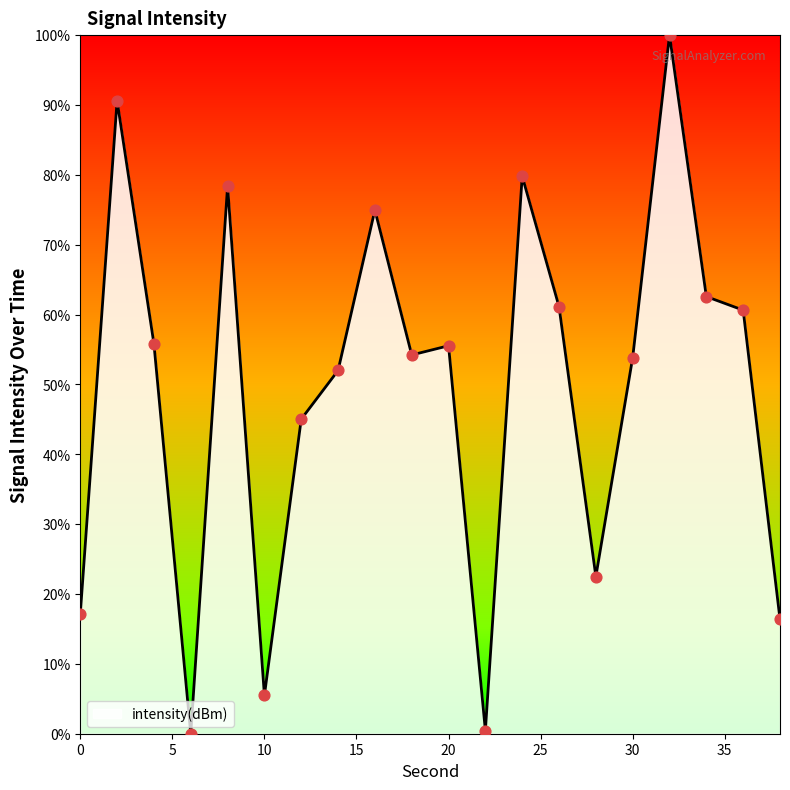

What is the difference between the maximum and minimum values?

100.0